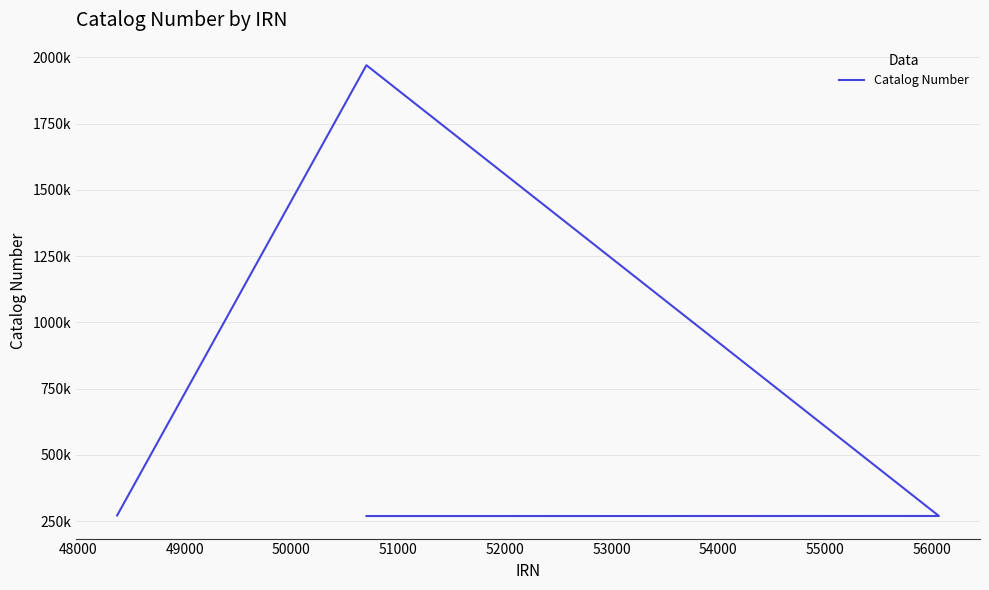

What is the value of the 2nd point from the left?

1970384